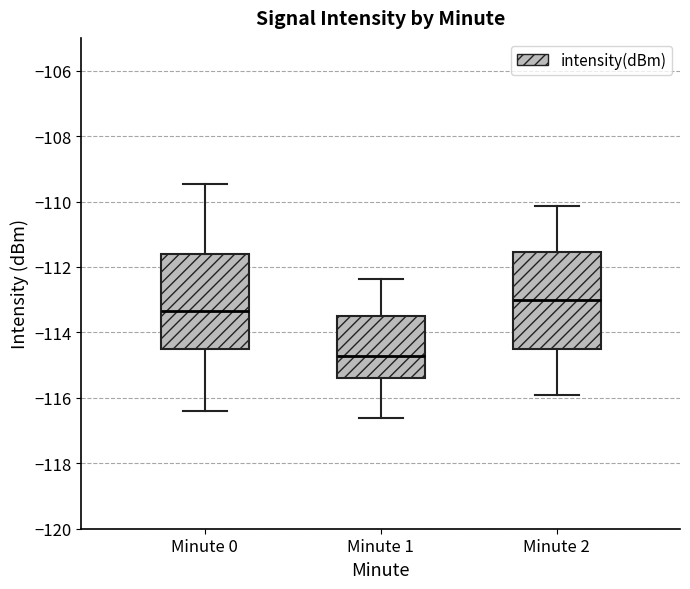

Reading left to right, transcribe this box plot: for each box, give where its median line is, the range the box spans, and where its two whiskers end, as read against the y-axis. The values are not printed on the chart, so give them approximately, as read against the axis.

Minute 0: median -113.4, box -114.4 to -111.6, whiskers -116.4 to -109.4
Minute 1: median -114.8, box -115.4 to -113.6, whiskers -116.6 to -112.4
Minute 2: median -113.0, box -114.6 to -111.6, whiskers -116.0 to -110.2